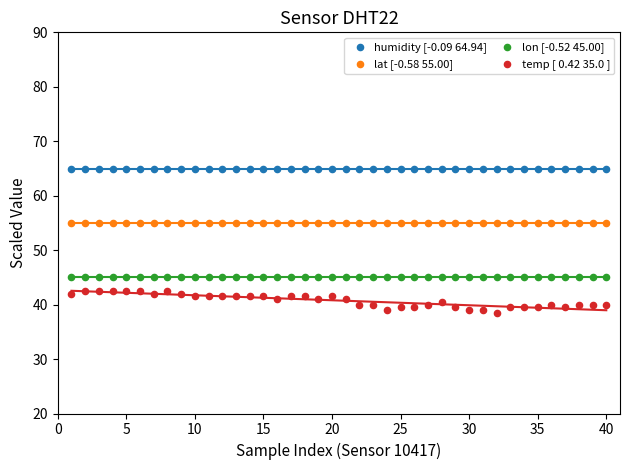

Which series contains the lowest Y value?

temp [ 0.42 35.0 ]